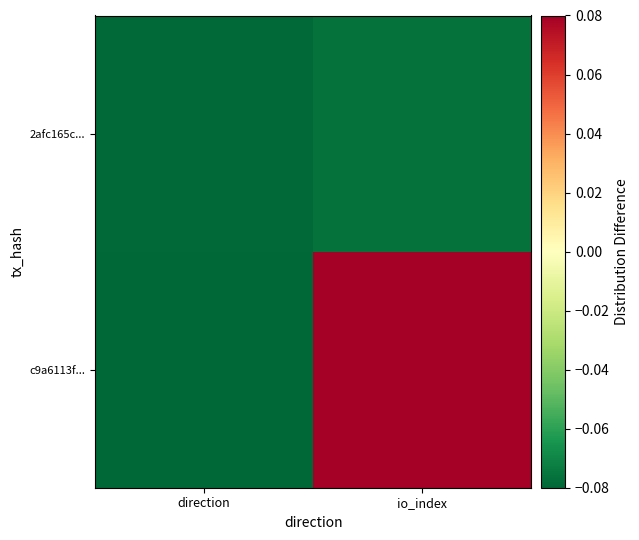

At direction, list the series in order from largest to smallest.

2afc165c..., c9a6113f...